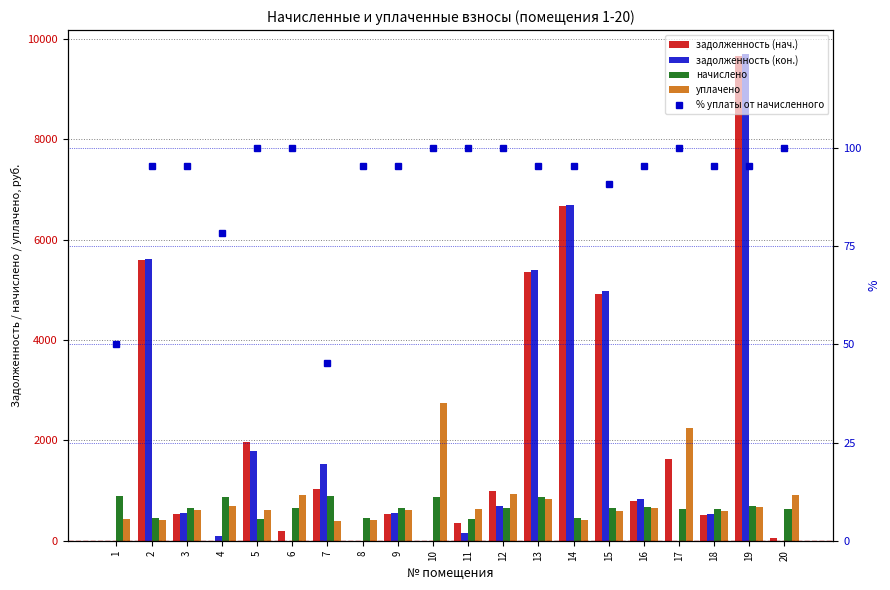

At which category is the sum across all series the highest?

19